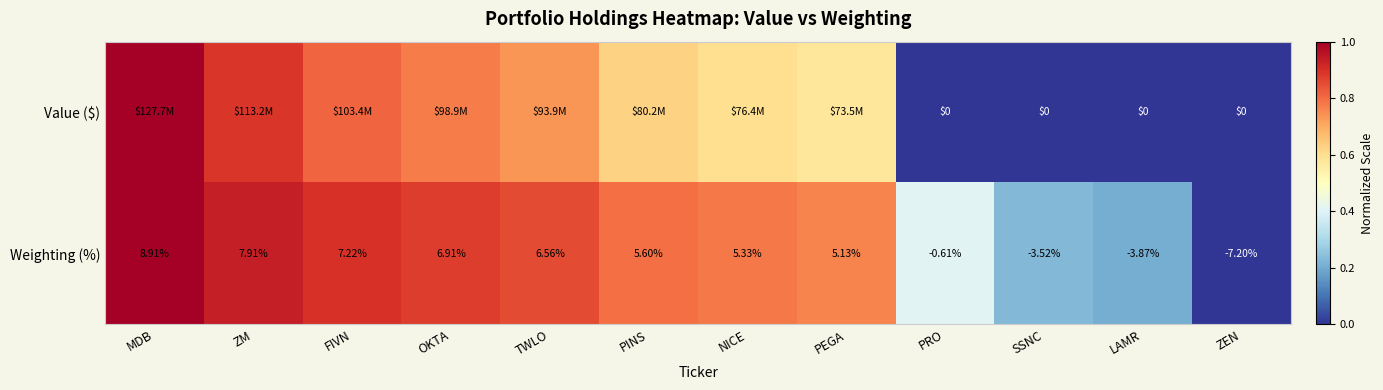

True or false: Weighting (%) has a value of 0.4 at TWLO.

False